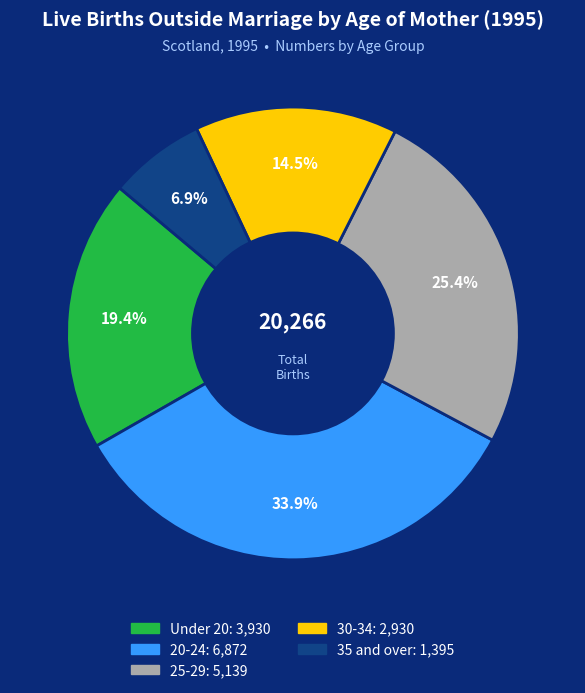

Count the number of slices in the pie.

5